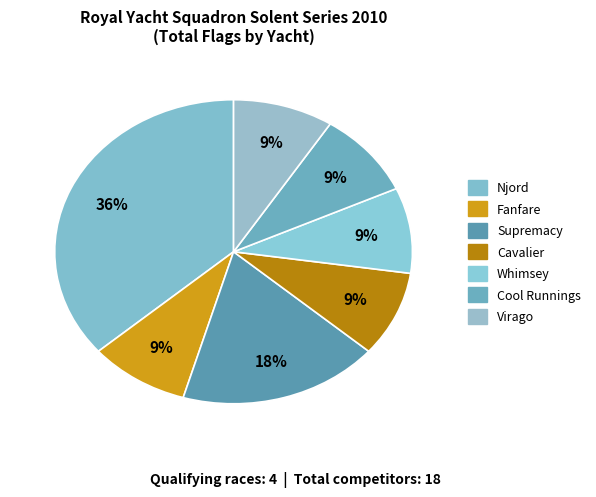

Between Njord and Whimsey, which is larger?

Njord